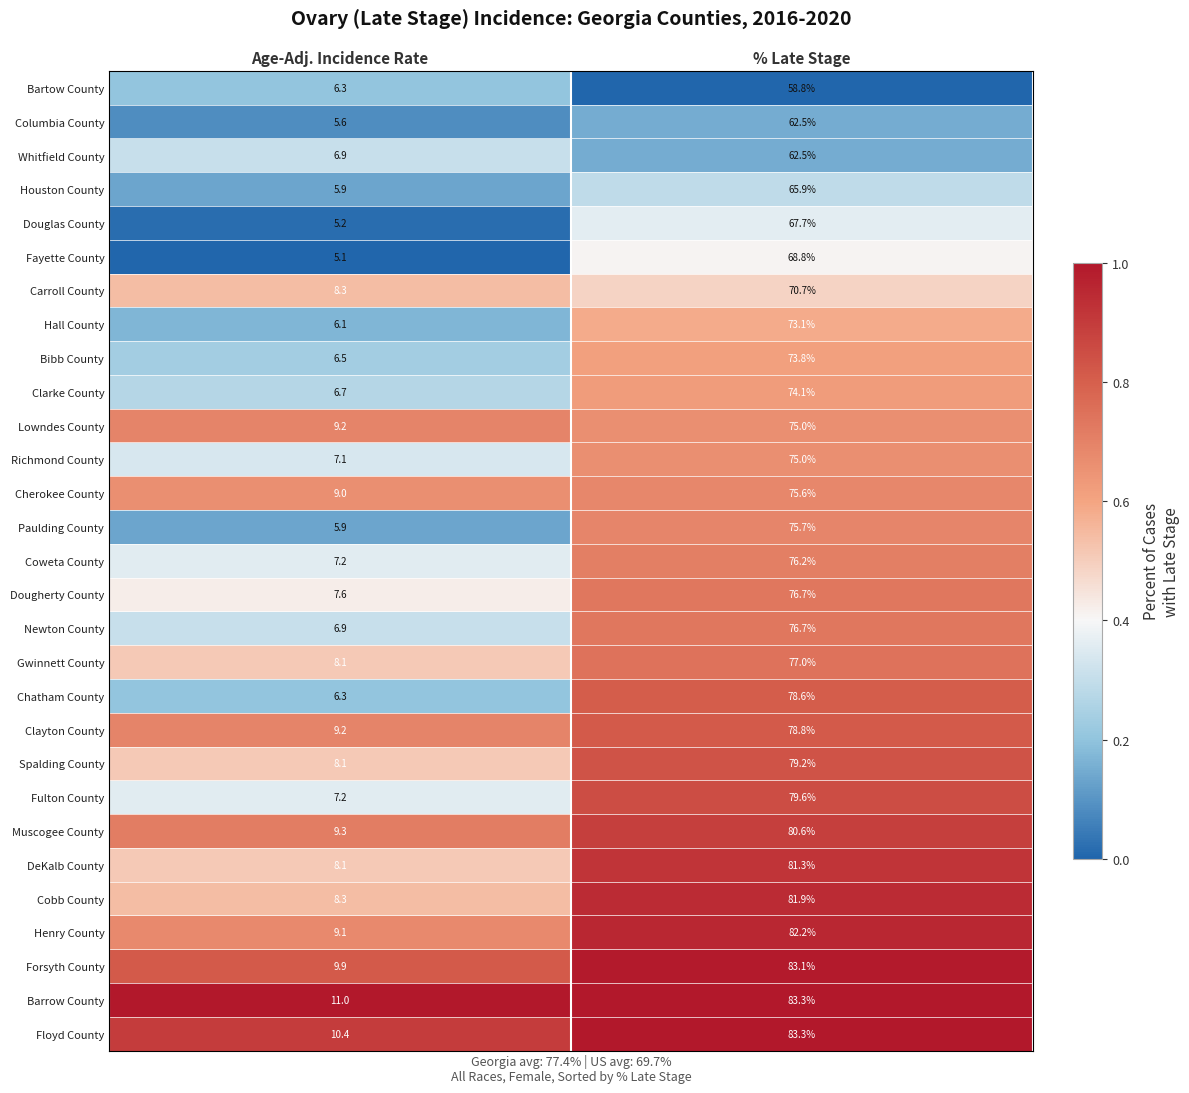

At which category is the sum across all series the highest?

% Late Stage